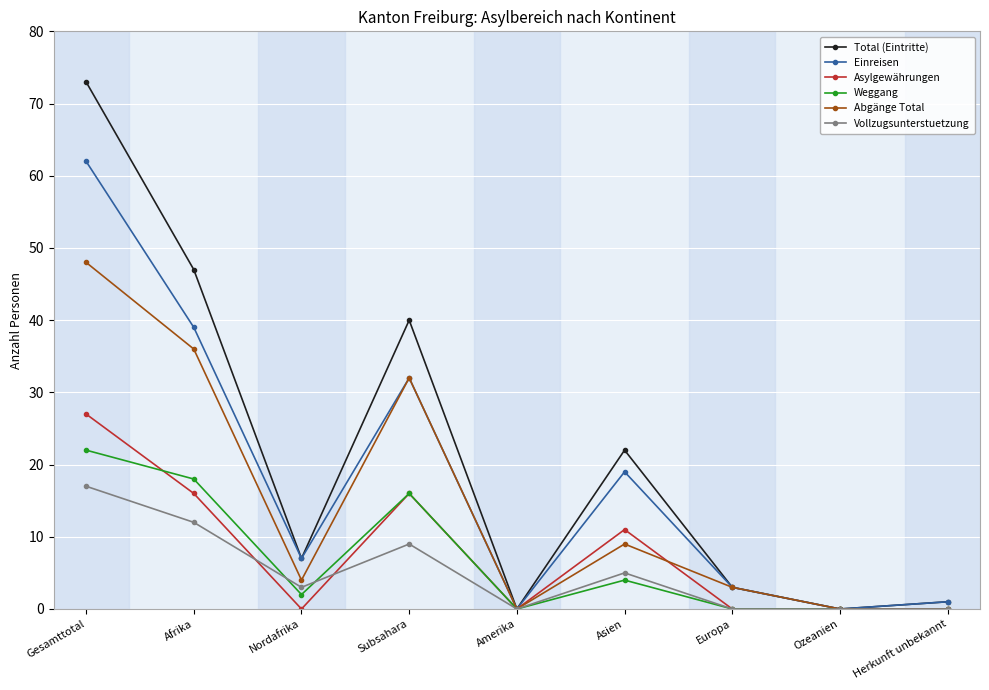

What position from the left is Ozeanien?

8